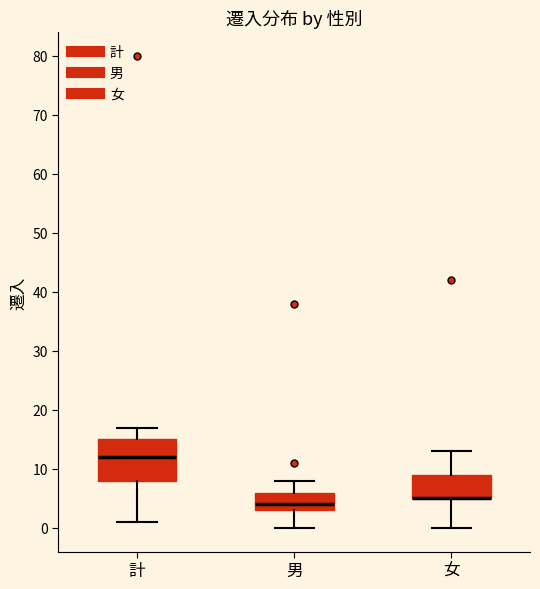

Comparing the boxes themselves (not the whiskers), which one is the tallest?

計